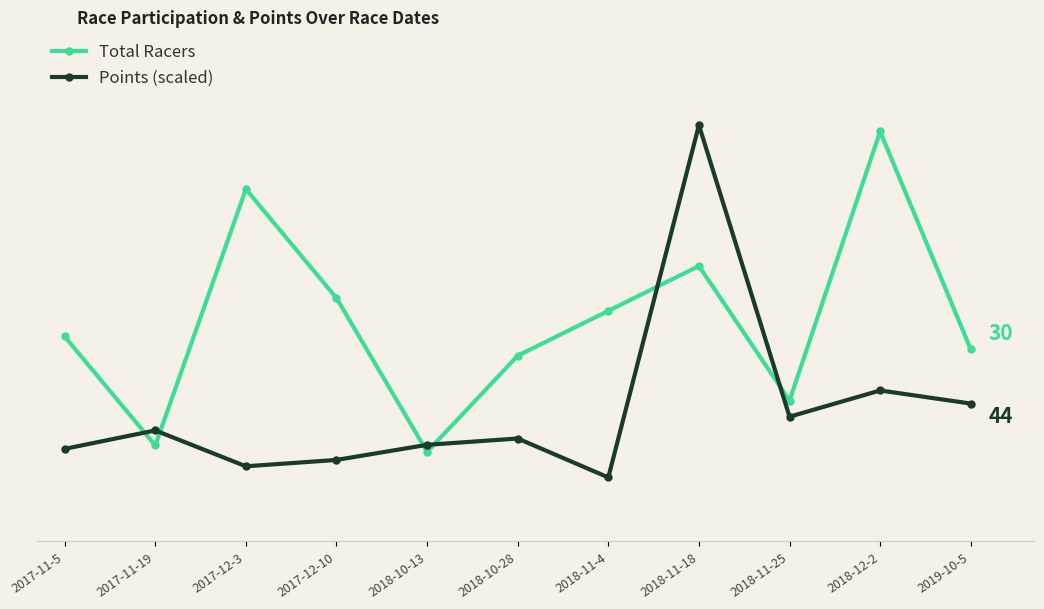

What is the difference between the maximum and minimum values in the Total Racers series?

50.0